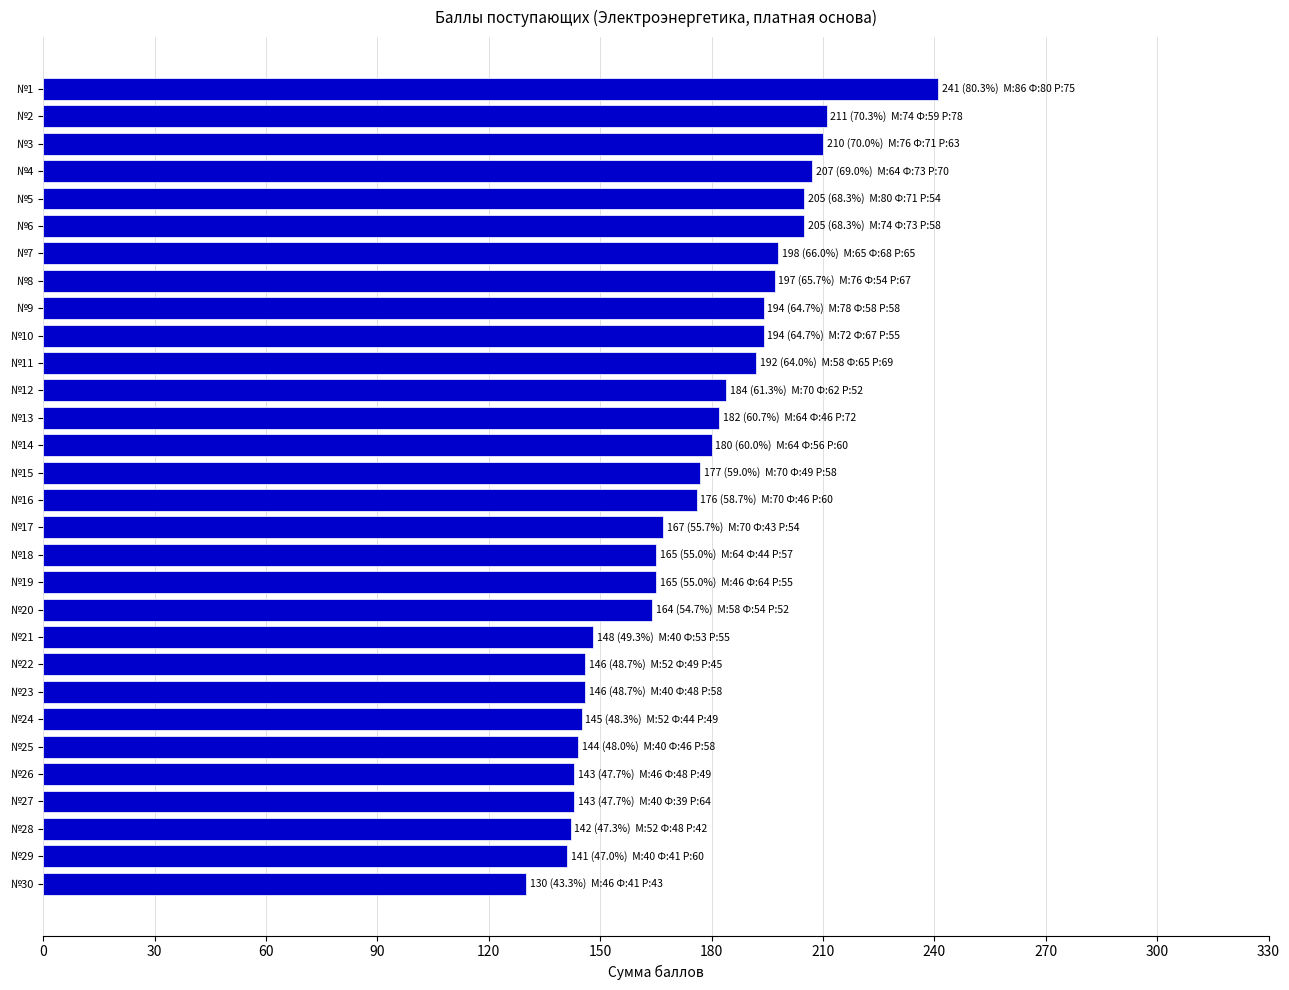

How many data points are less than 177?

15